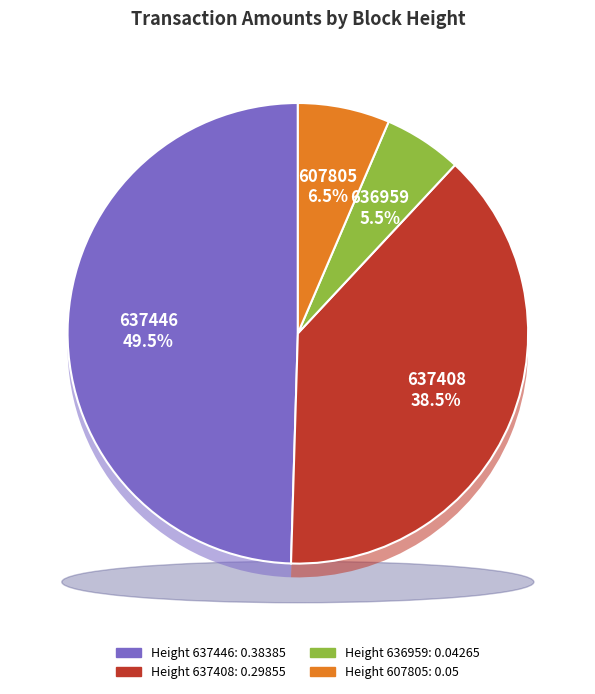

Count the number of slices in the pie.

4